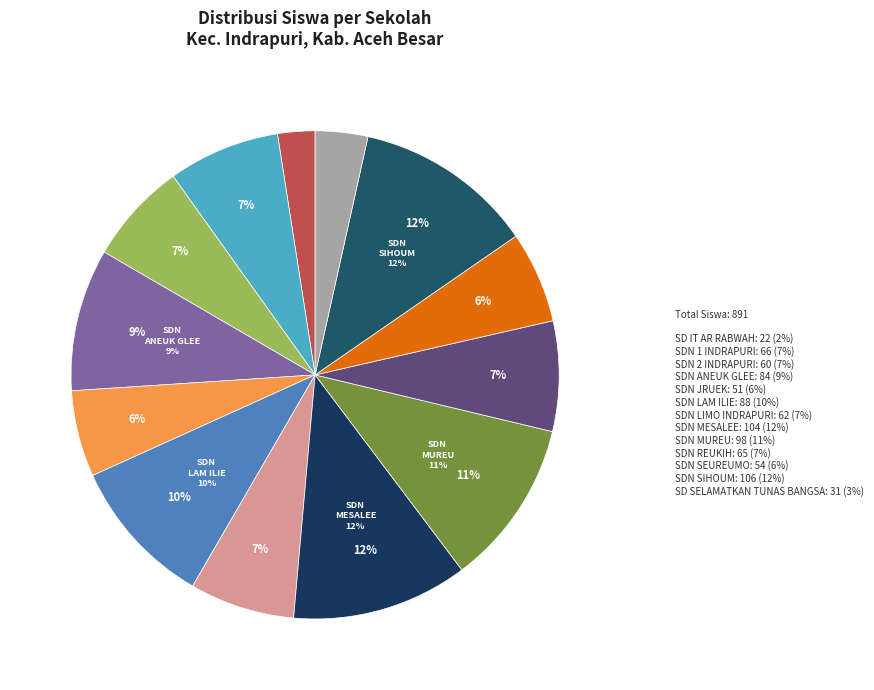

How many segments does this pie chart have?

13